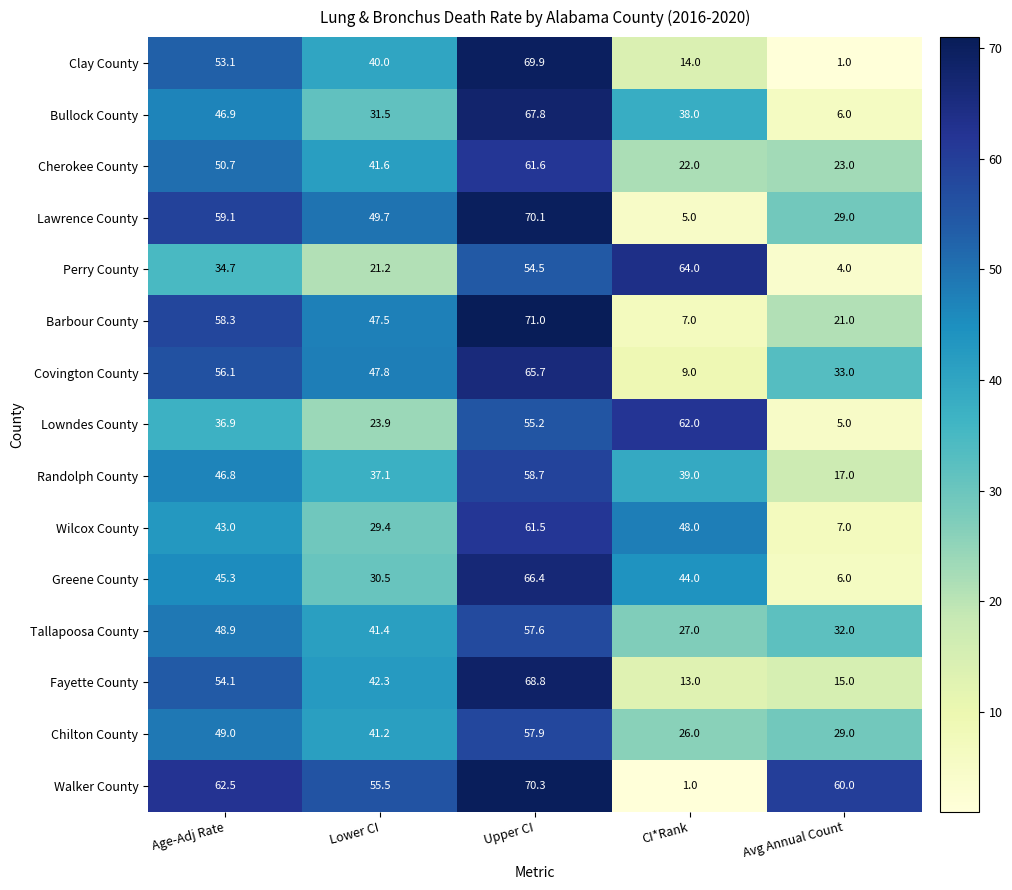

What value does the Randolph County series have at Avg Annual Count?

17.0